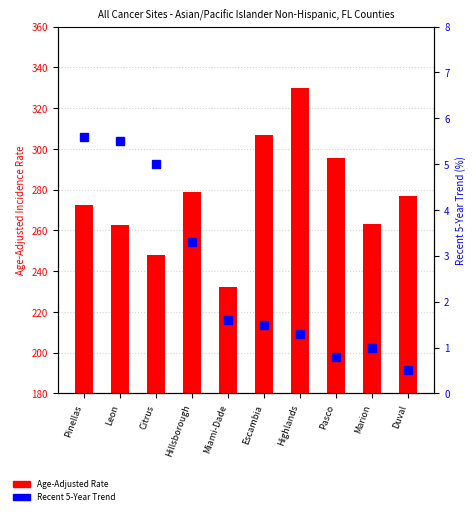

Reading left to right, list all the values displayed in this chart.

Age-Adjusted Rate: 272.5	262.7	247.8	278.9	232.0	306.8	330.0	295.4	263.0	277.0
Recent 5-Year Trend: 5.6	5.5	5.0	3.3	1.6	1.5	1.3	0.8	1.0	0.5